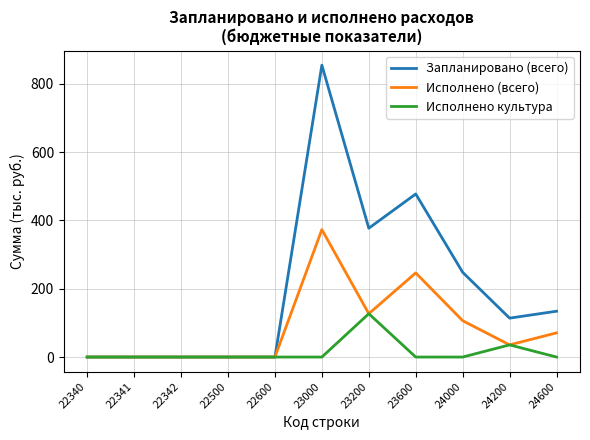

At which category does the chart reach its peak across all series?

23000